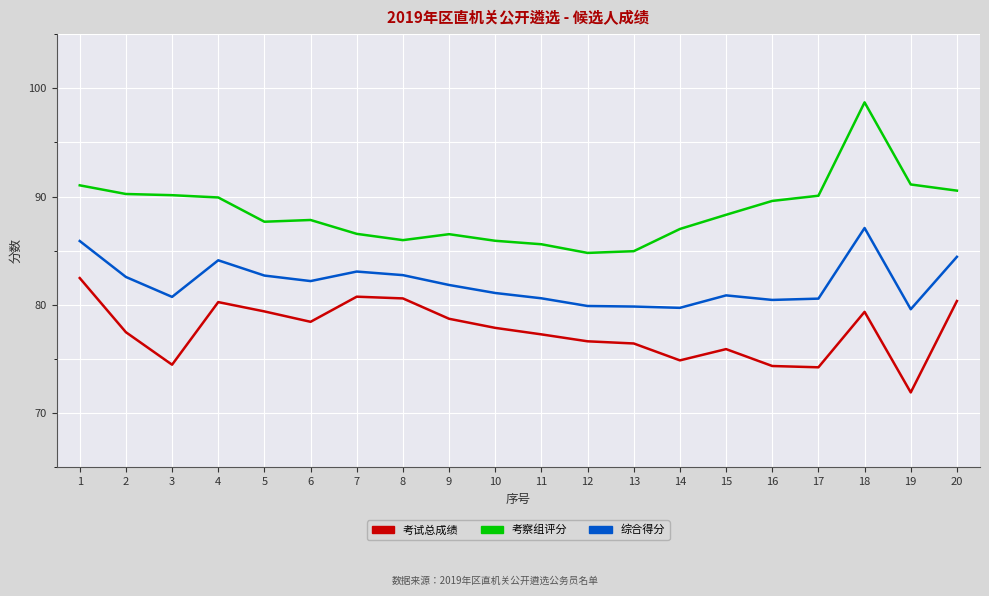

True or false: 考试总成绩 and 综合得分 cross at least once.

False